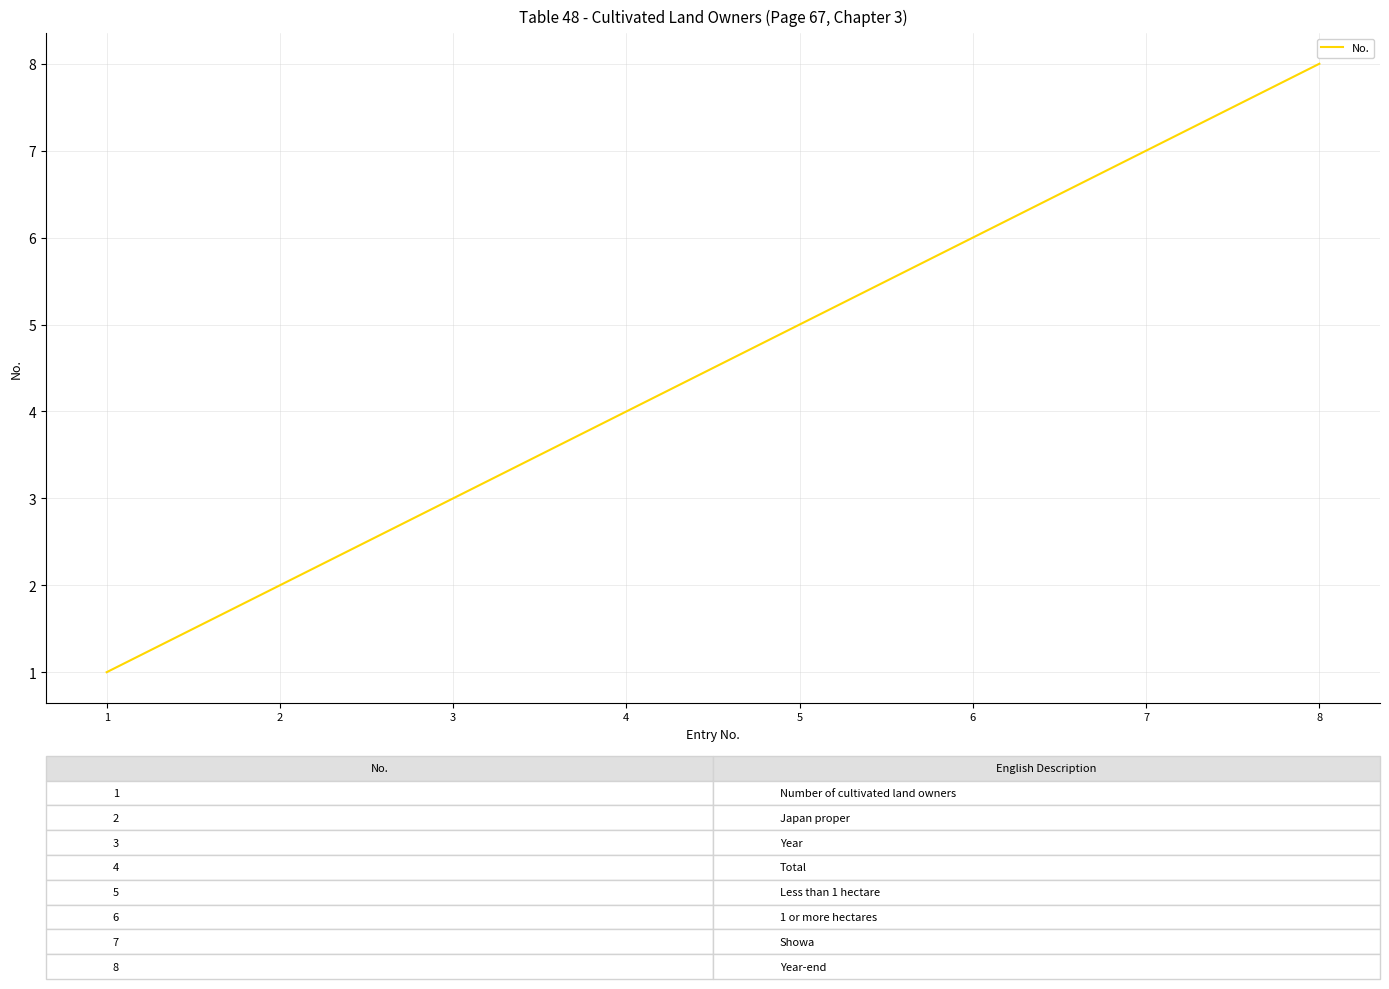

Read the value at 6.

6